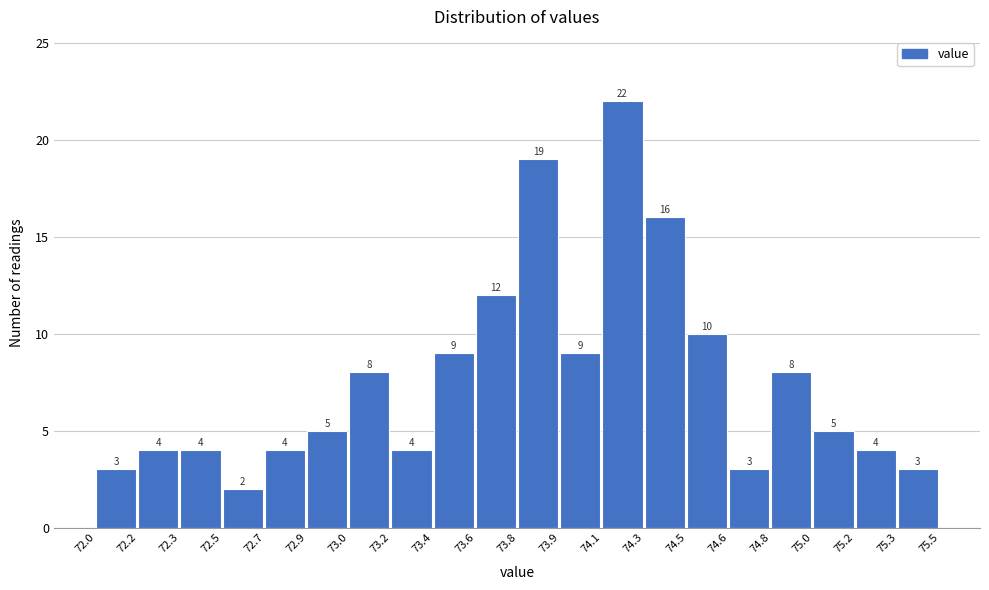

Reading left to right, transcribe all the data shown in this chart.

72.0=3	72.2=4	72.3=4	72.5=2	72.7=4	72.9=5	73.0=8	73.2=4	73.4=9	73.6=12	73.8=19	73.9=9	74.1=22	74.3=16	74.5=10	74.6=3	74.8=8	75.0=5	75.2=4	75.3=3